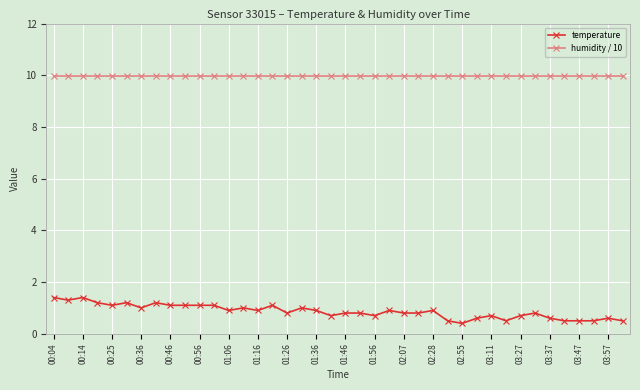

List the series in order of their overall mean, lowest first.

temperature, humidity / 10